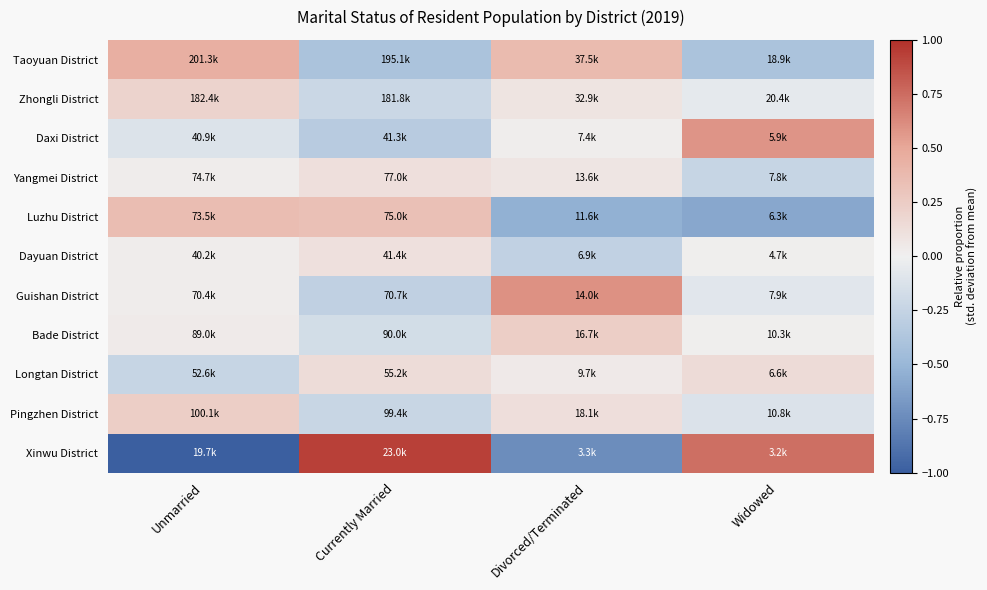

What is the minimum value shown in the chart?

-1.0